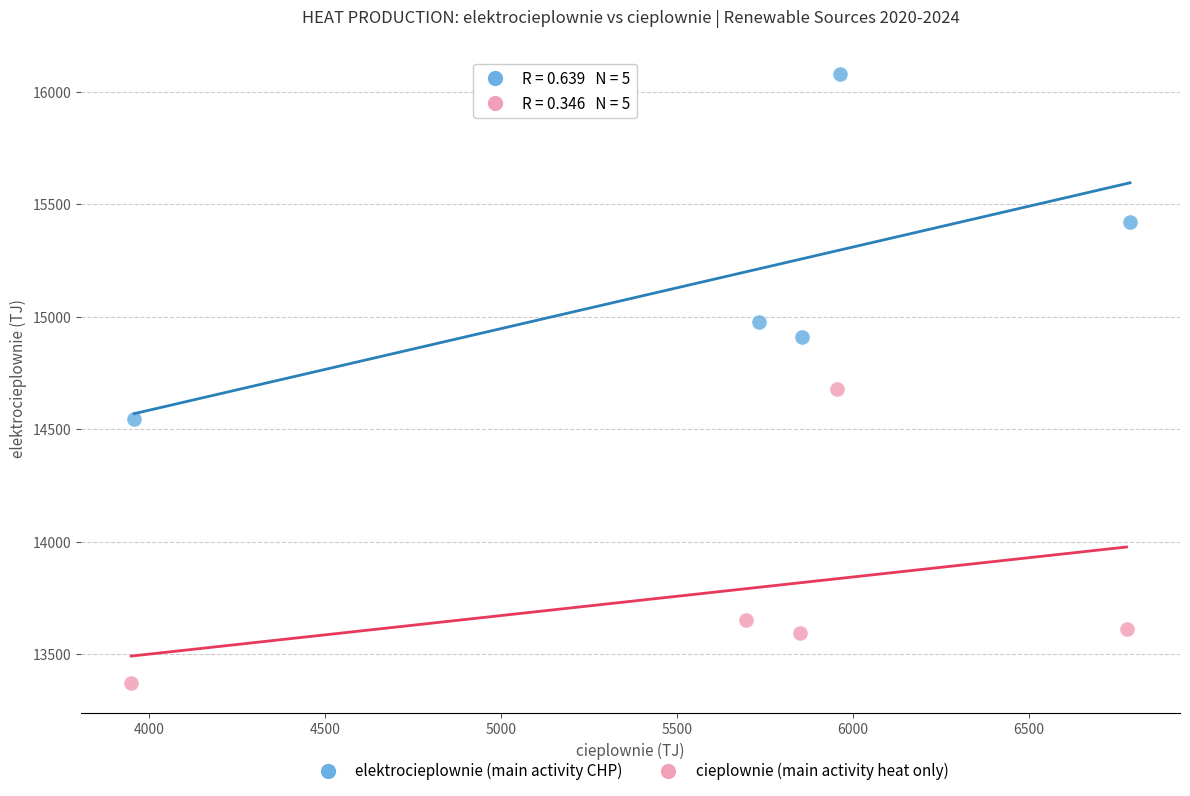

Which series has the largest Y range (max minus min)?

elektrocieplownie (main activity CHP)